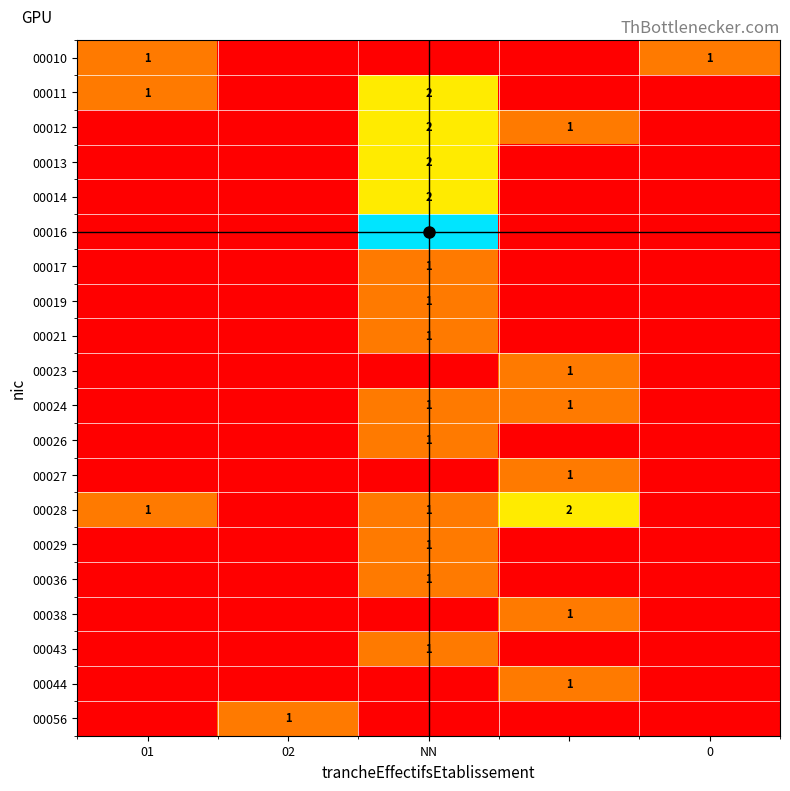

The 00019 series shows 0 at 01. True or false?

True